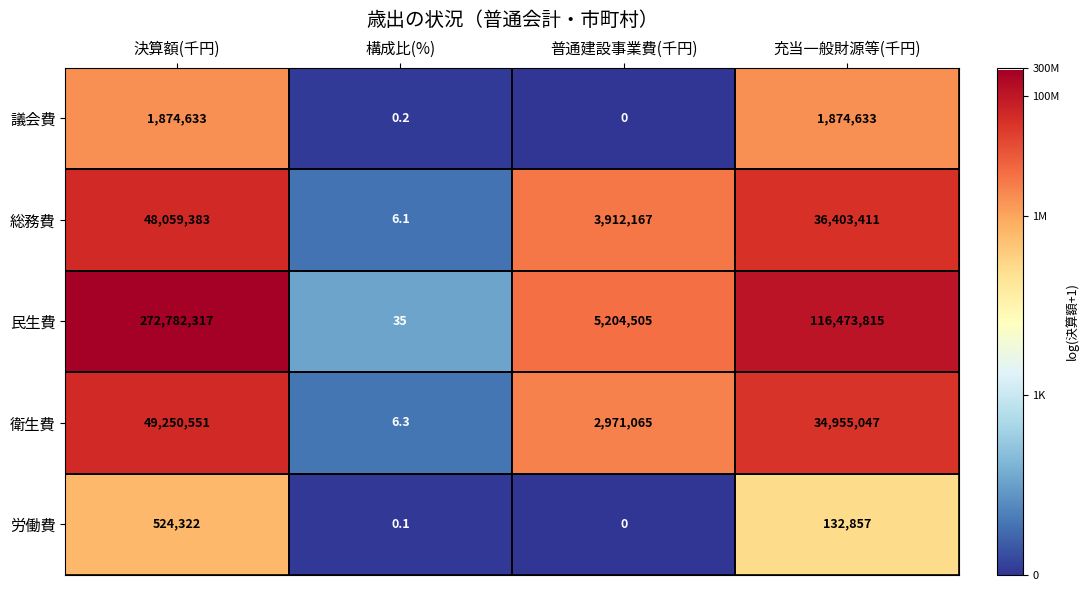

Where does the 衛生費 series first go above 34955047?

決算額(千円)